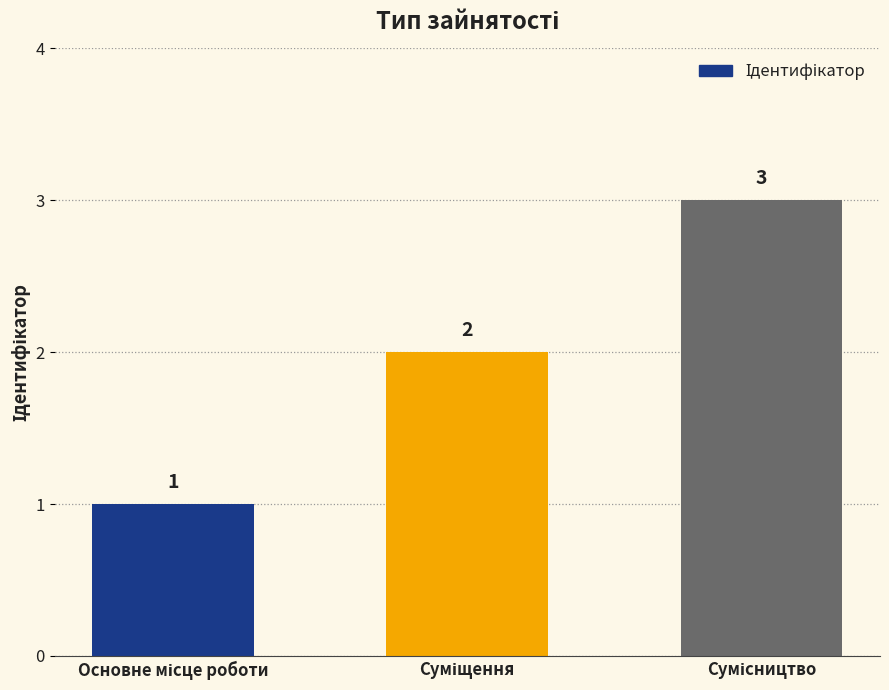

What is the sum of all values?

6